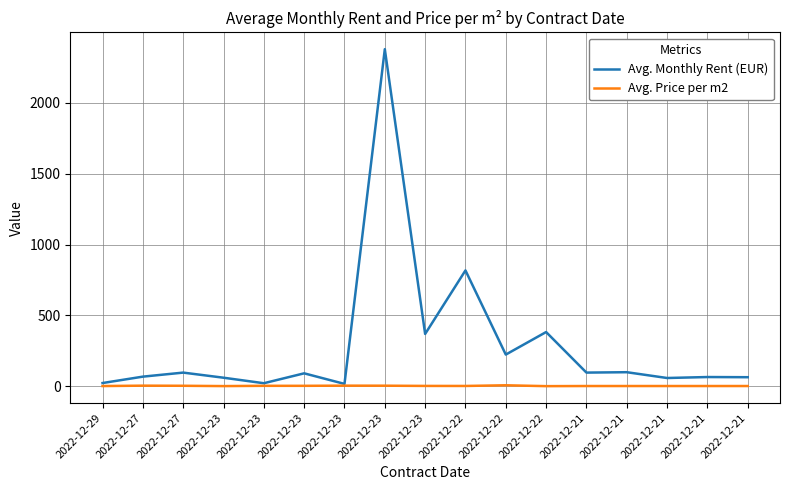

Rank the series at 2022-12-23 from lowest to highest value.

Avg. Price per m2, Avg. Monthly Rent (EUR)